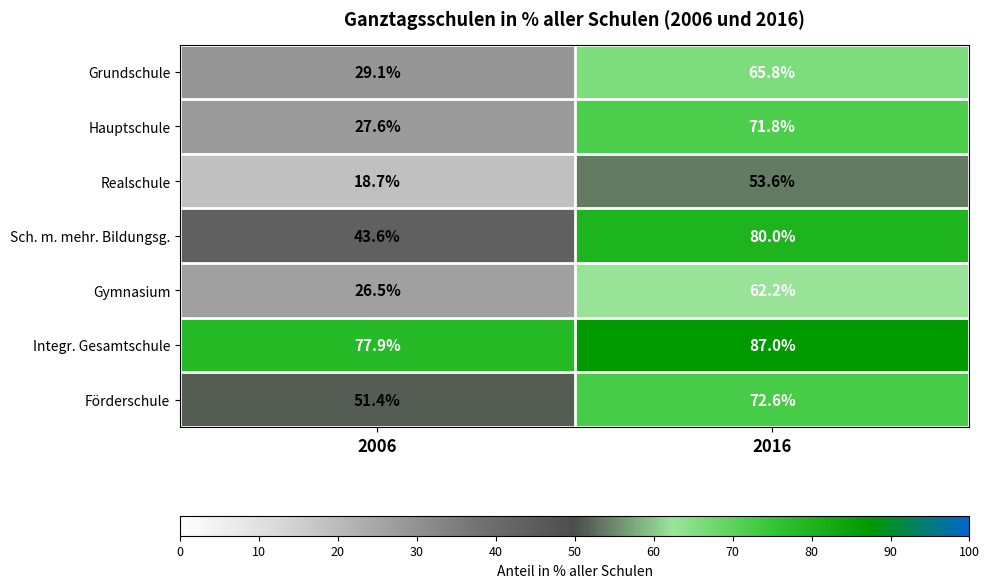

The value of Integr. Gesamtschule at 2006 is 77.9. True or false?

True